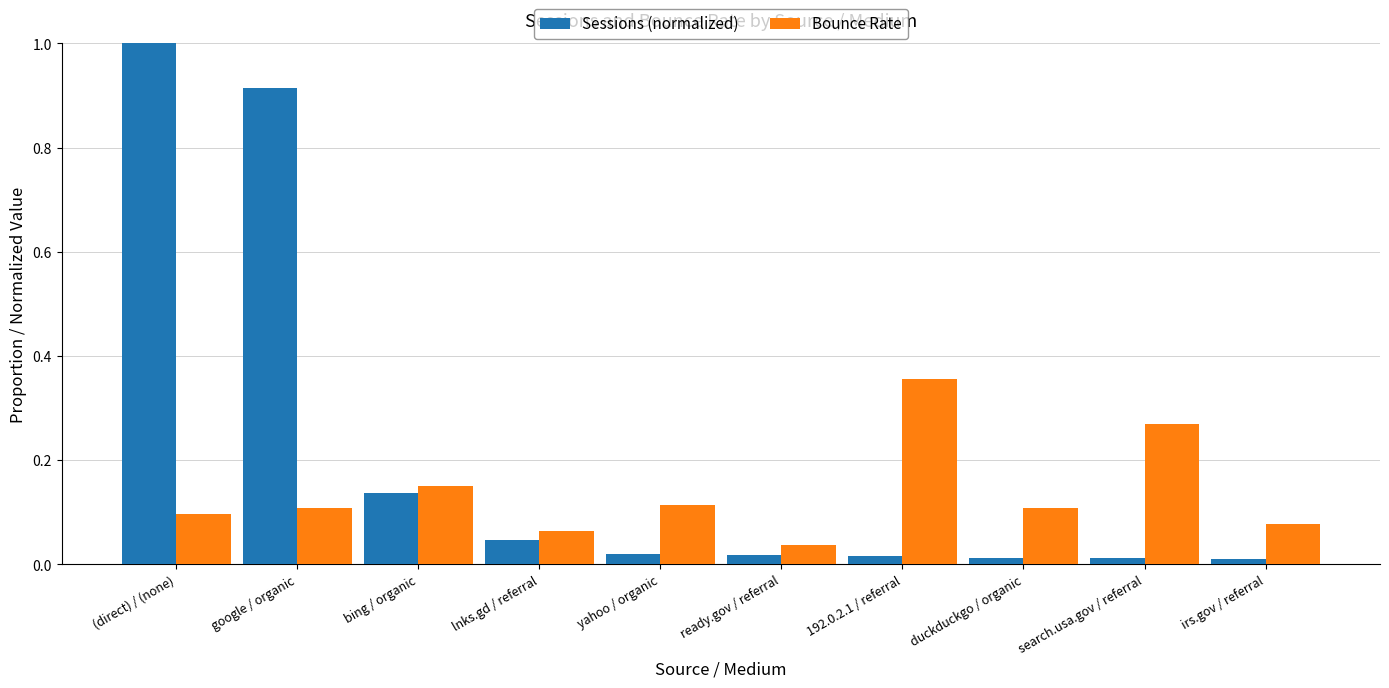

True or false: Bounce Rate has a value of 0.1 at lnks.gd / referral.

True